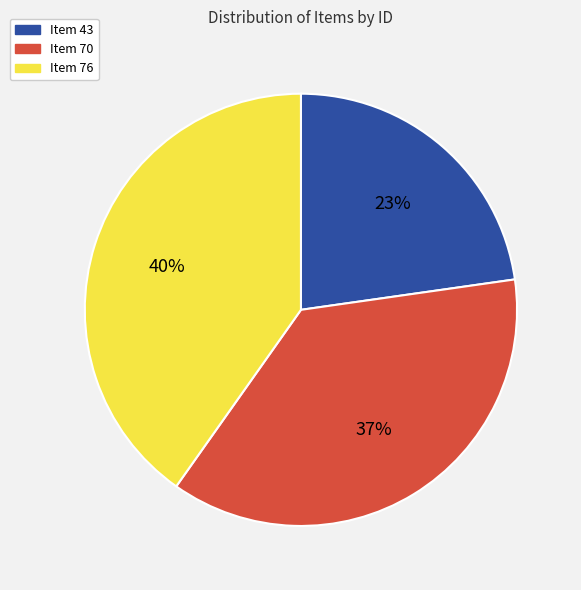

Is it true that Item 76 is 40% of the pie?

True